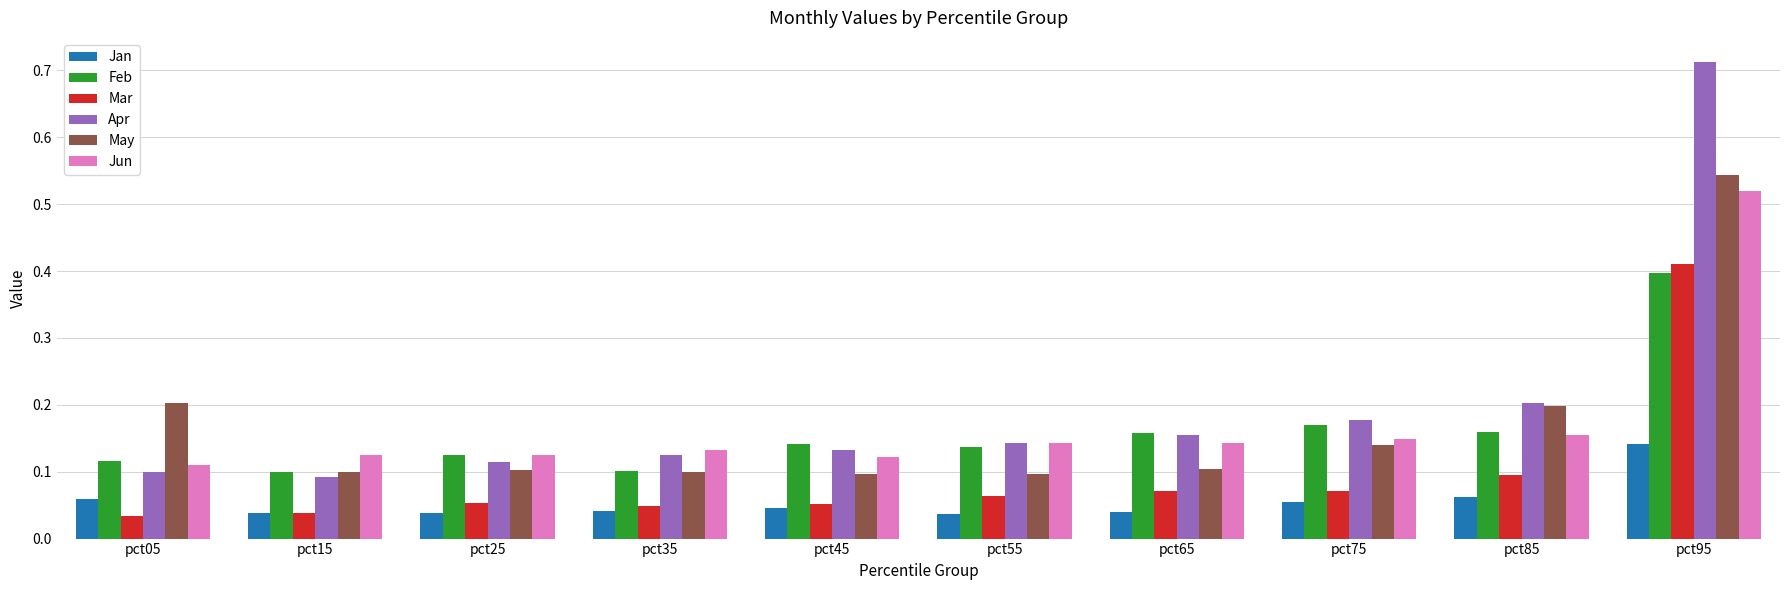

At which category is the sum across all series the highest?

pct95